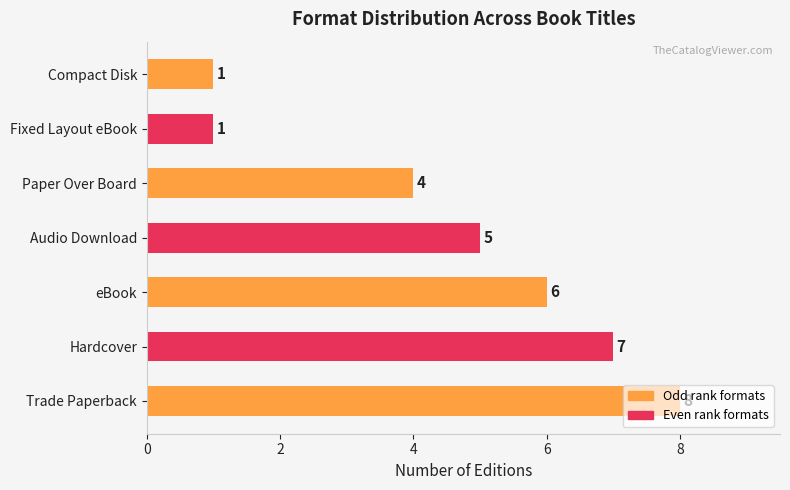

What is the change in value from Trade Paperback to Fixed Layout eBook?

-7